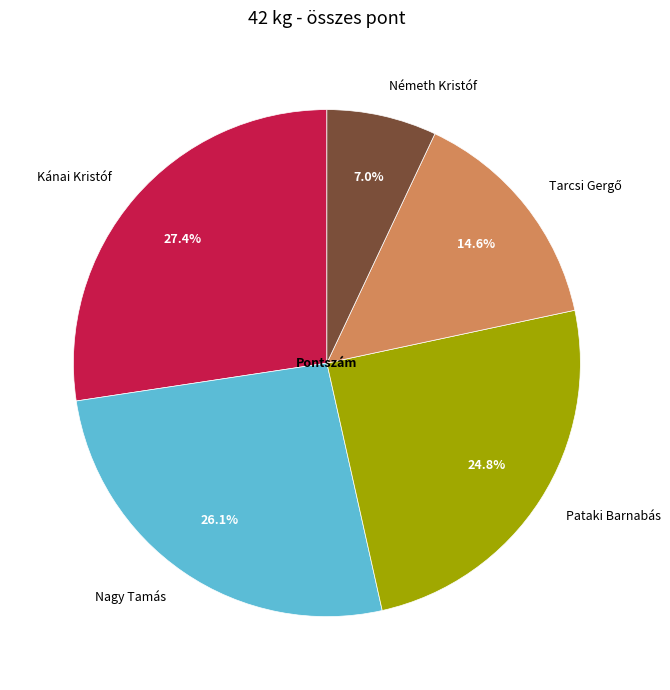

Approximately how many times larger is the value at Pataki Barnabás compared to Nagy Tamás?

1.0